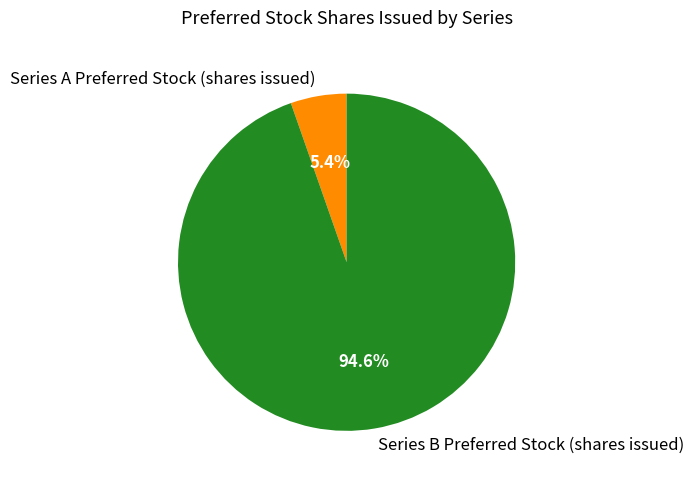

Which has a higher value, Series B Preferred Stock (shares issued) or Series A Preferred Stock (shares issued)?

Series B Preferred Stock (shares issued)